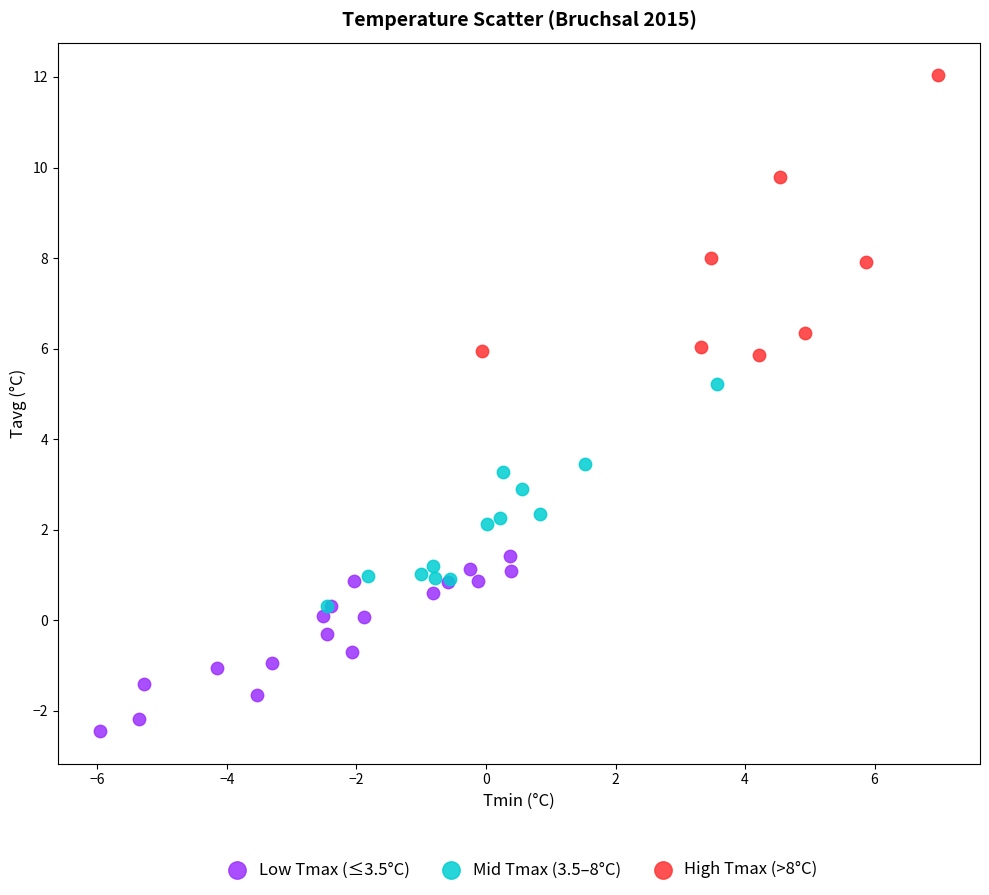

What are all the series names shown in the legend?

Low Tmax (≤3.5°C), Mid Tmax (3.5–8°C), High Tmax (>8°C)